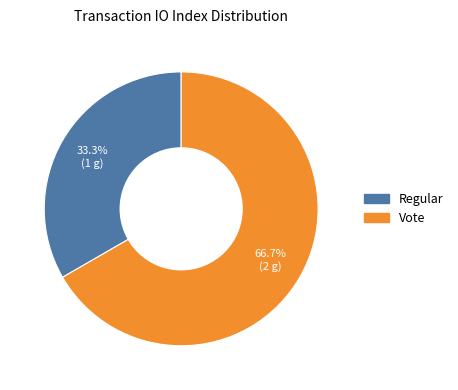

What percentage is the Regular slice, to the nearest percent?

33%